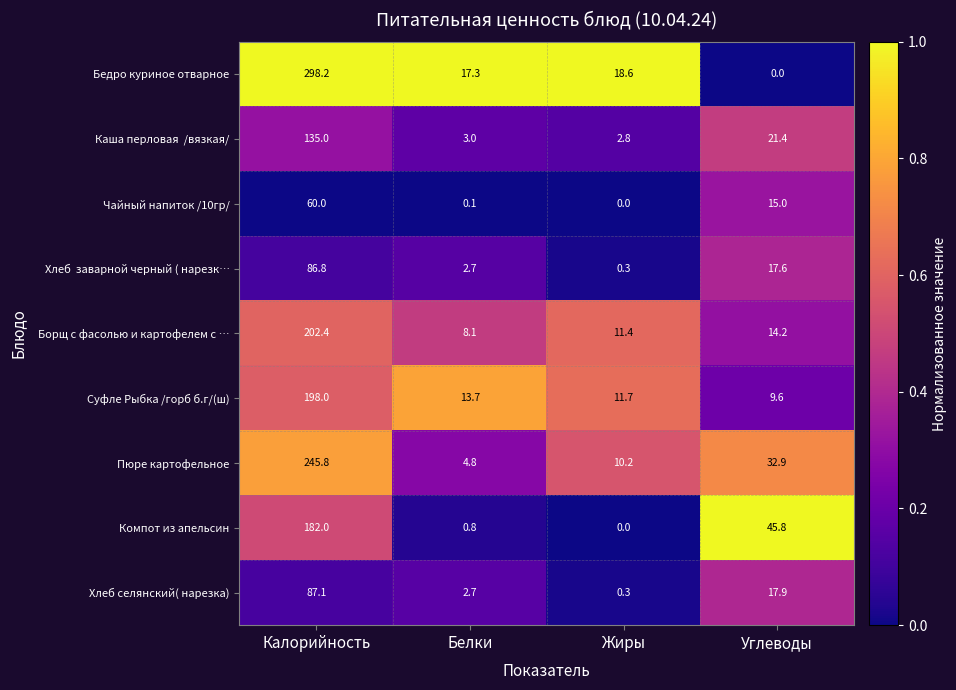

Which series changed the most between Калорийность and Жиры?

Бедро куриное отварное